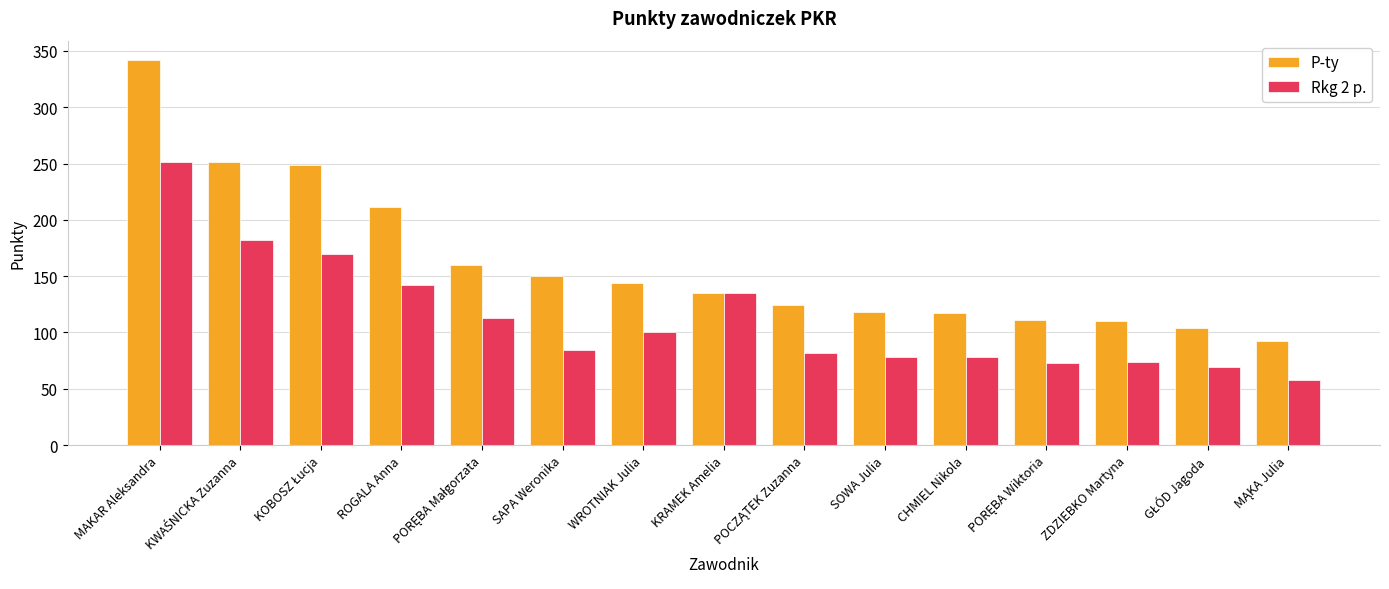

Where is P-ty nearest to the value 217?

ROGALA Anna